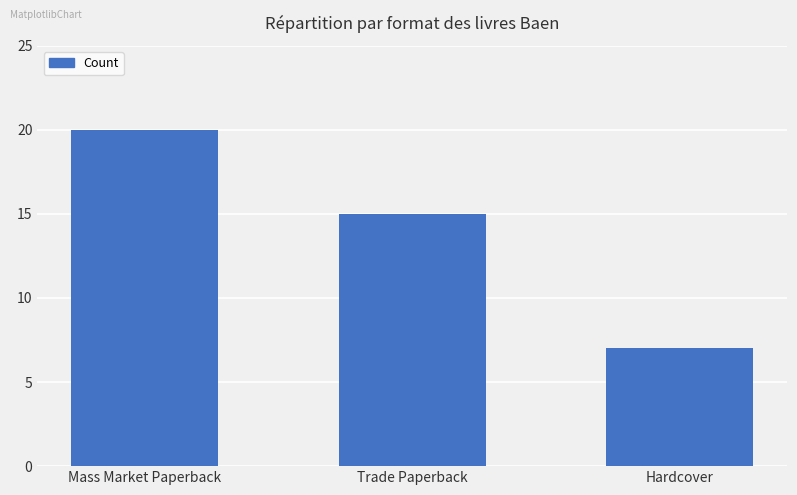

Which has a higher value, Hardcover or Mass Market Paperback?

Mass Market Paperback